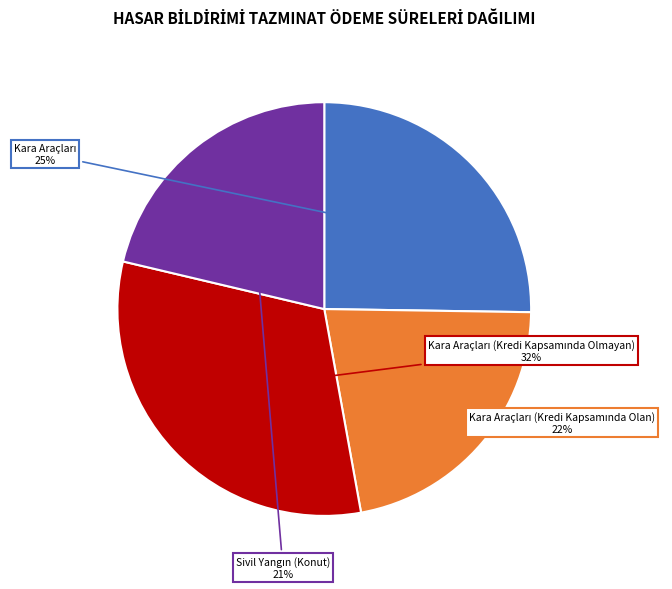

Is there any slice that represents more than half of the pie?

No